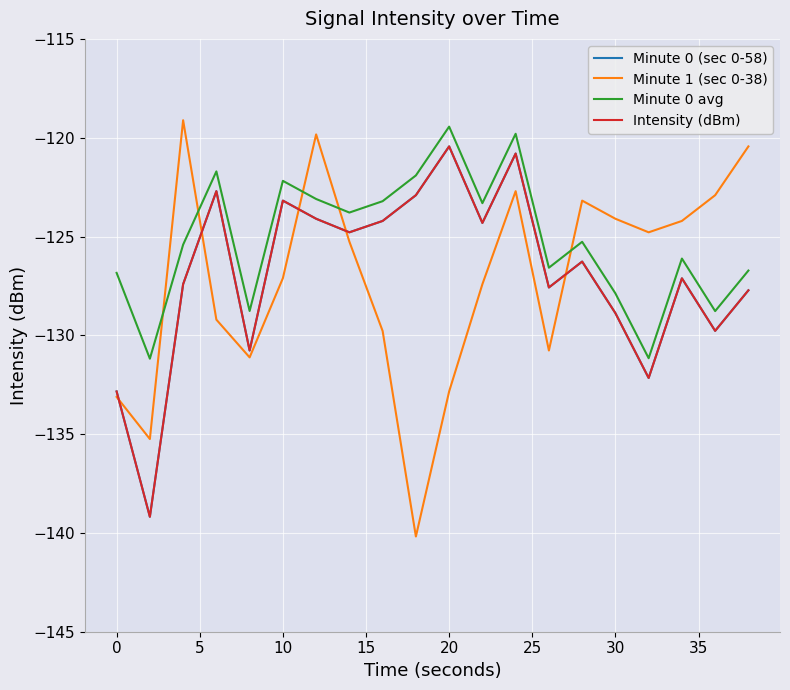

Does the chart display data point markers on the line(s)?

No